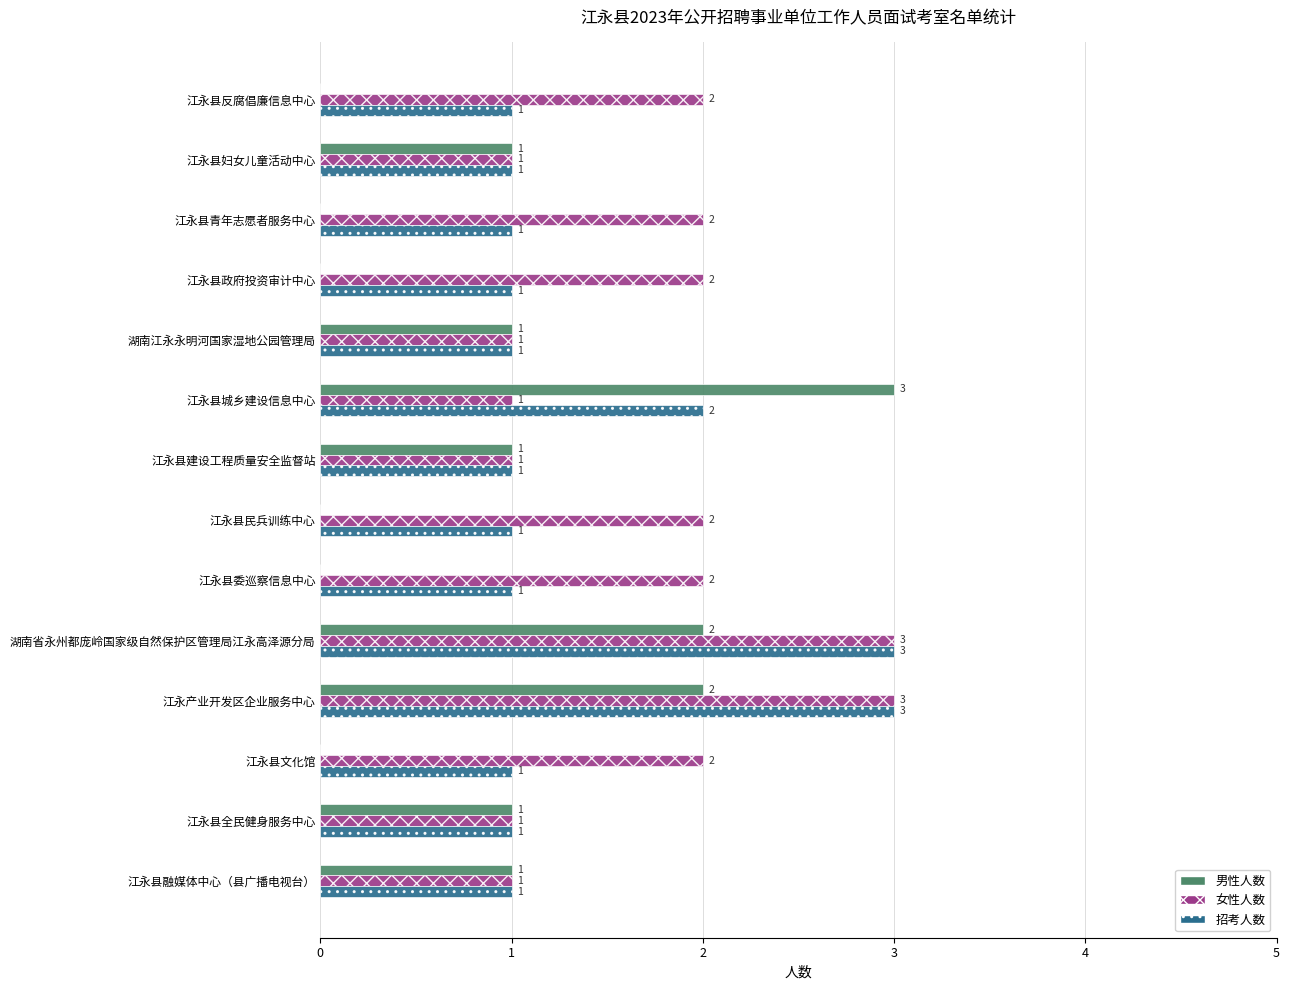

What is the greatest value displayed?

3